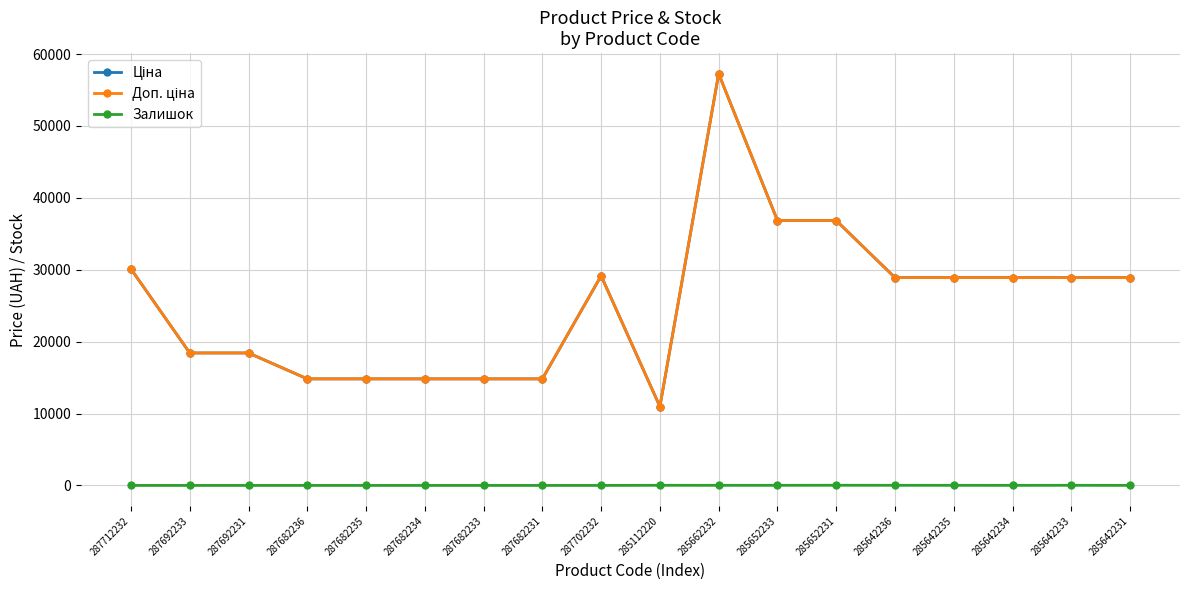

How many series are shown in this chart?

3